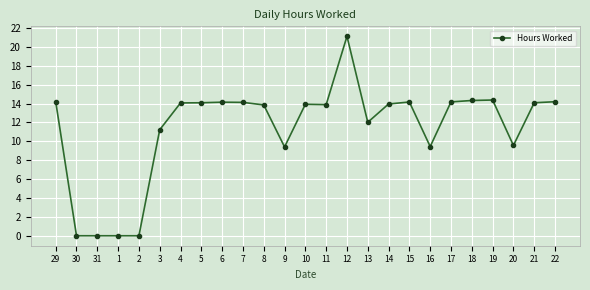

True or false: the data has more than 0 interior local peaks.

True